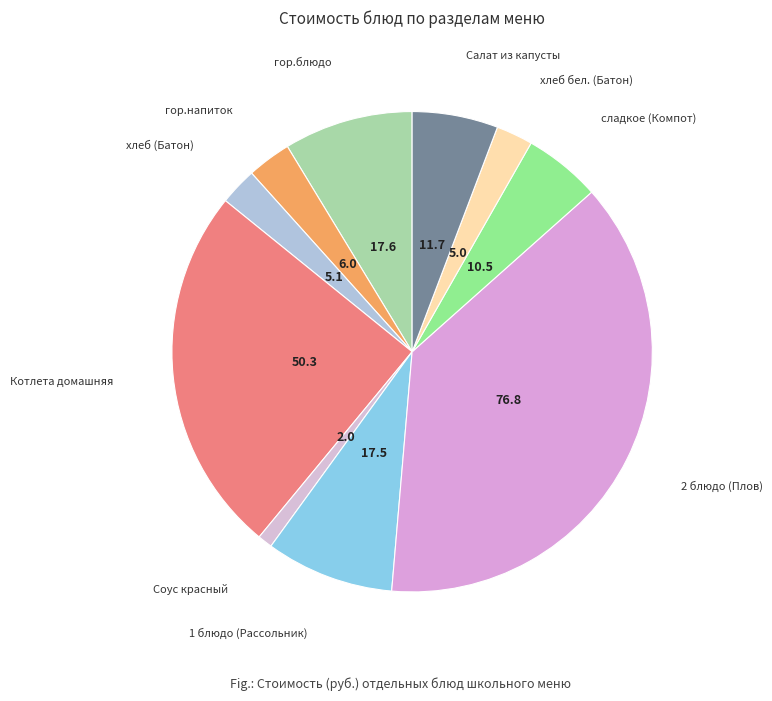

How many segments does this pie chart have?

10